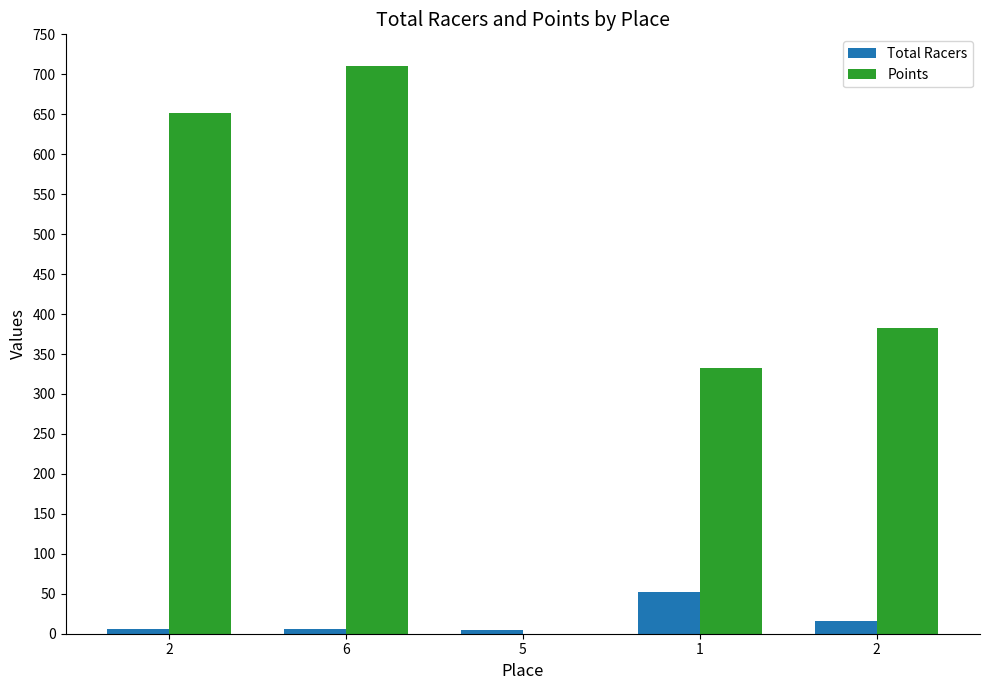

Which category has the lowest value in the Total Racers series?

5